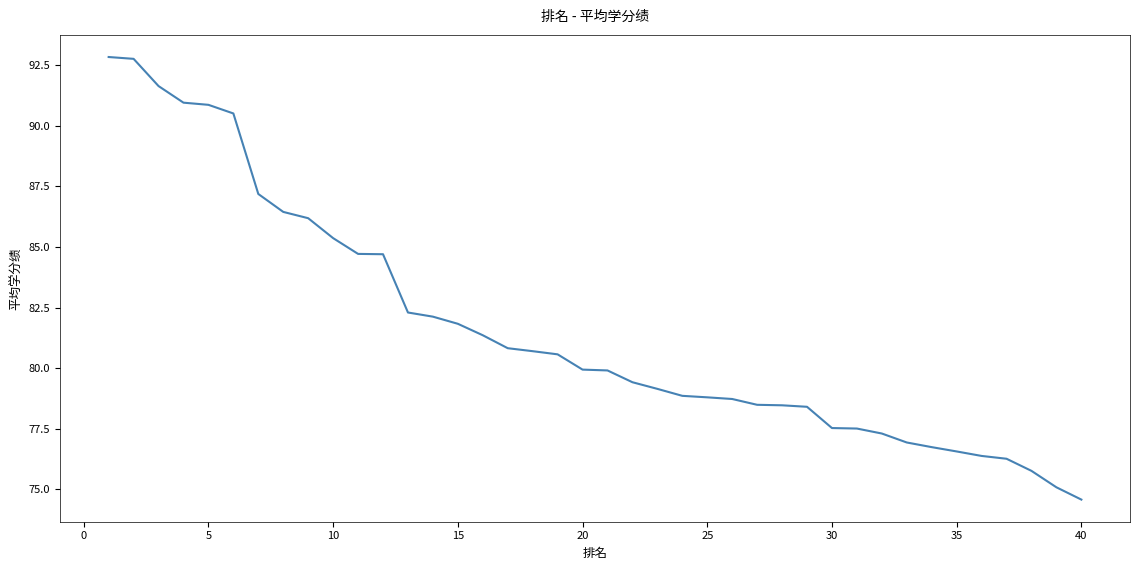

What is the minimum value shown in the chart?

74.6